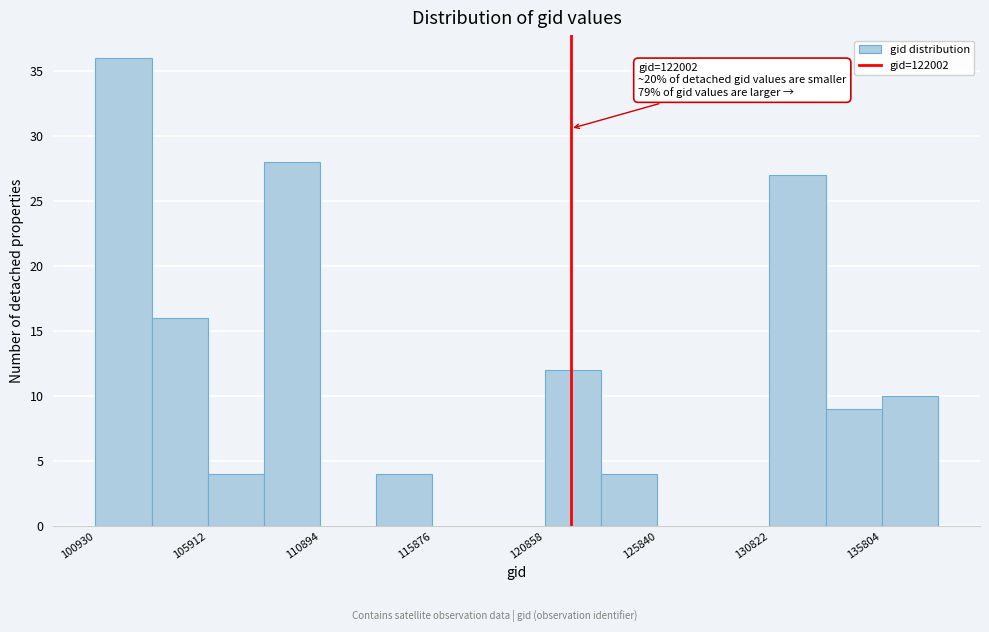

Over which range of the x-axis is the bar tallest?

101000 to 103500